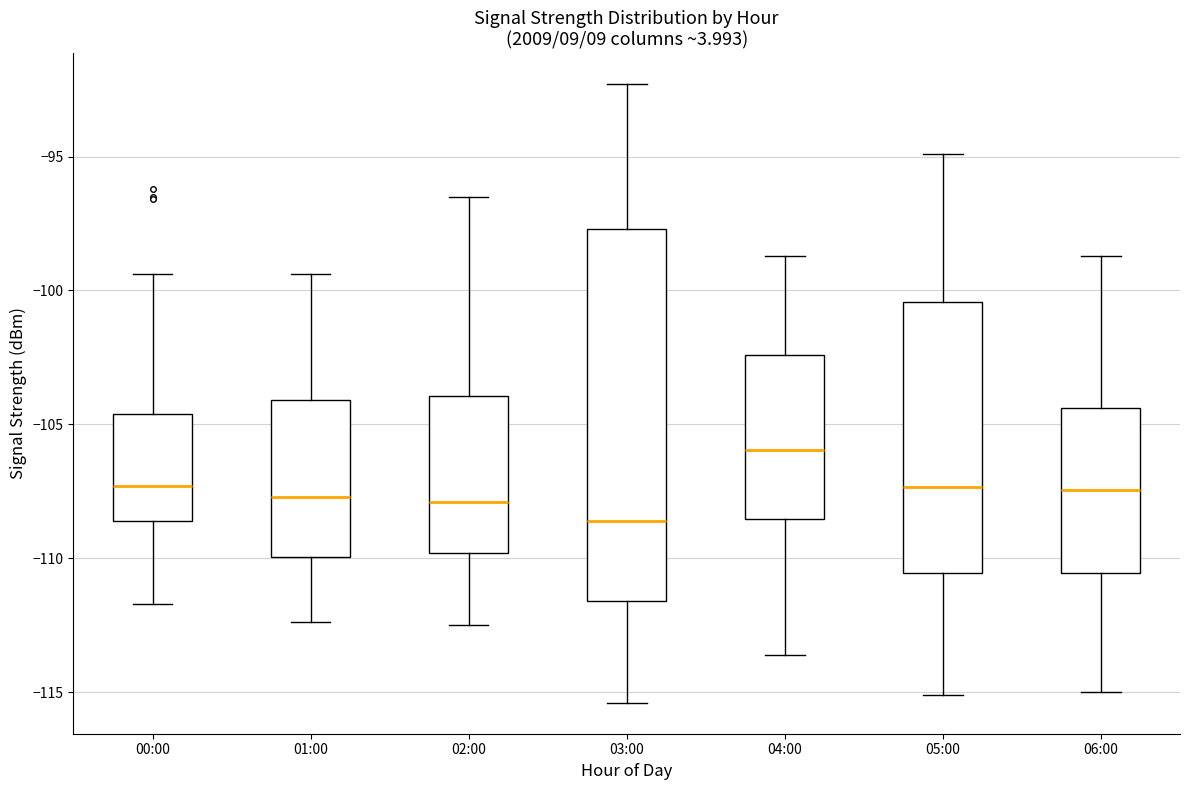

Reading left to right, read every box against the y-axis: the position of its median line, the range the box covers, and the ends of its whiskers. The values are not printed on the chart, so give them approximately, as read against the axis.

00:00: median -107.5, box -108.5 to -104.5, whiskers -111.5 to -99.5
01:00: median -107.5, box -110.0 to -104.0, whiskers -112.5 to -99.5
02:00: median -108.0, box -110.0 to -104.0, whiskers -112.5 to -96.5
03:00: median -108.5, box -111.5 to -97.5, whiskers -115.5 to -92.5
04:00: median -106.0, box -108.5 to -102.5, whiskers -113.5 to -98.5
05:00: median -107.5, box -110.5 to -100.5, whiskers -115.0 to -95.0
06:00: median -107.5, box -110.5 to -104.5, whiskers -115.0 to -98.5